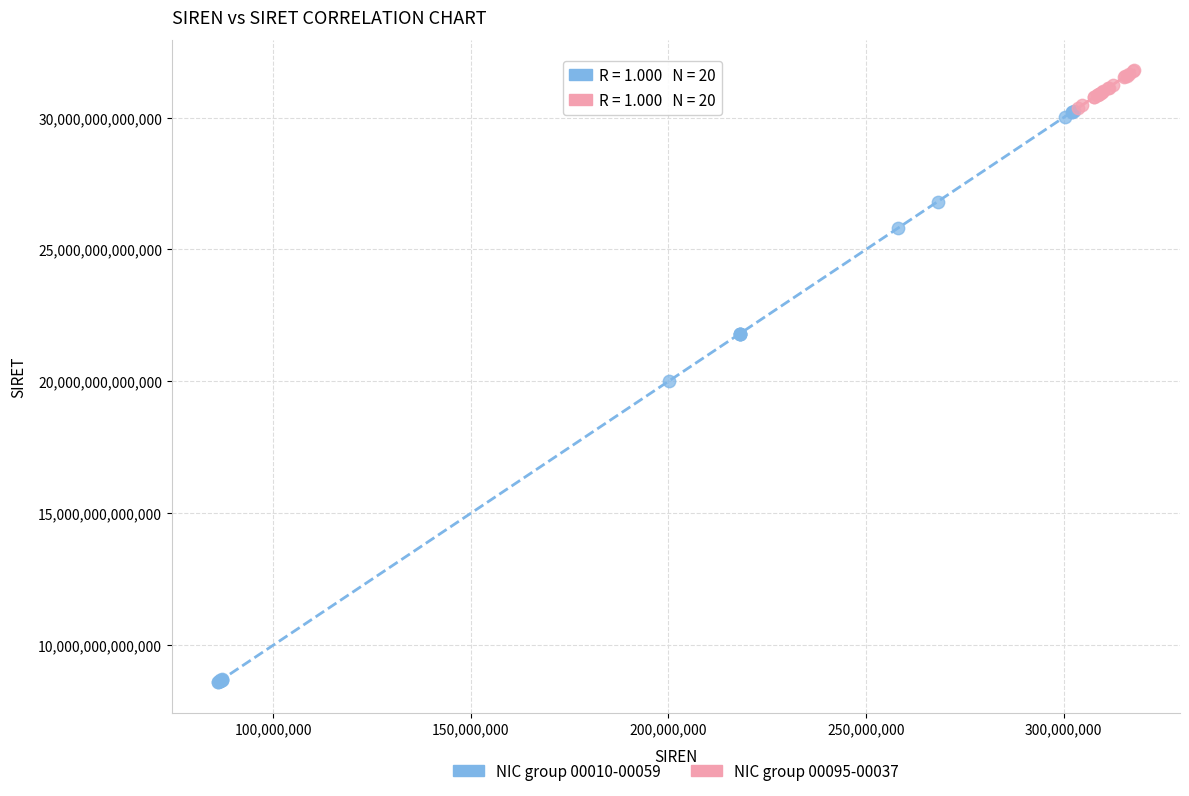

Which series reaches the minimum Y coordinate?

NIC group 00010-00059